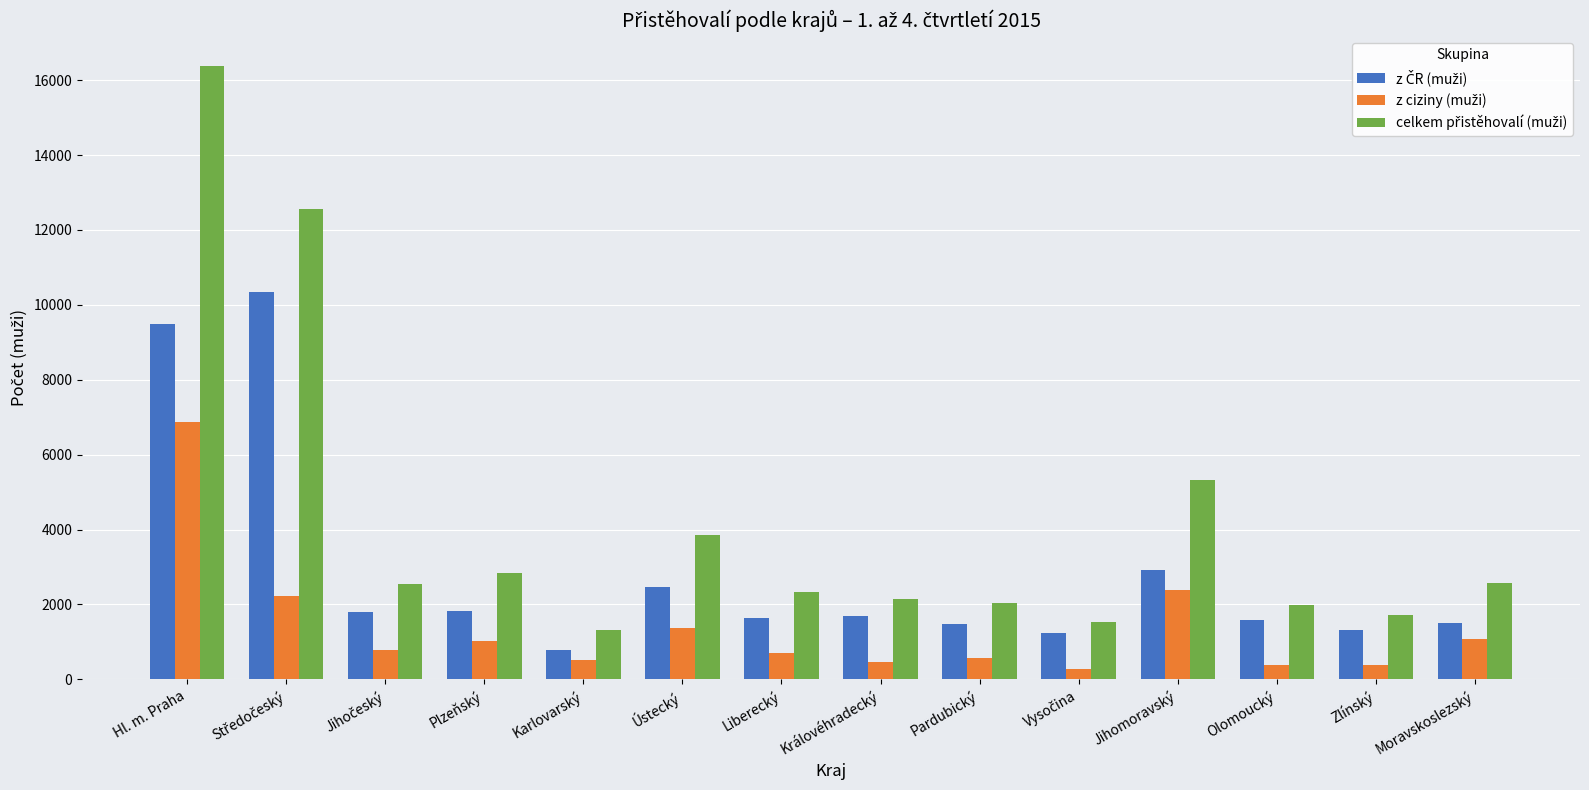

Which category has the highest value across all series?

Hl. m. Praha